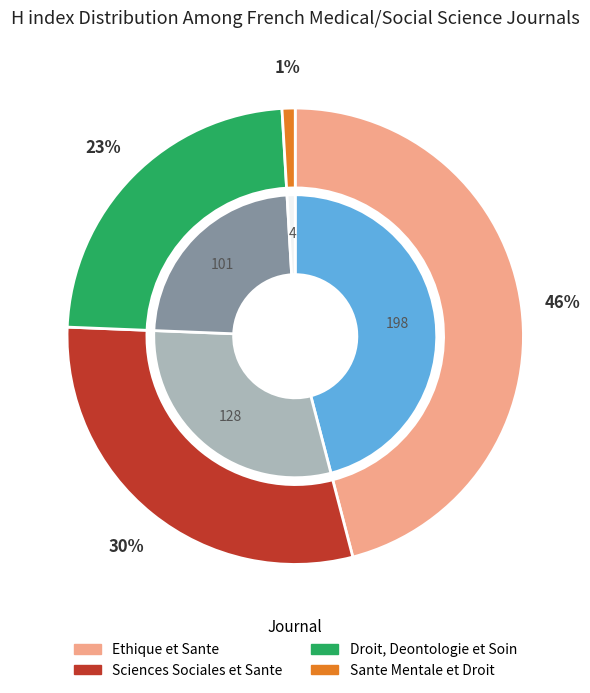

How many segments does this pie chart have?

4